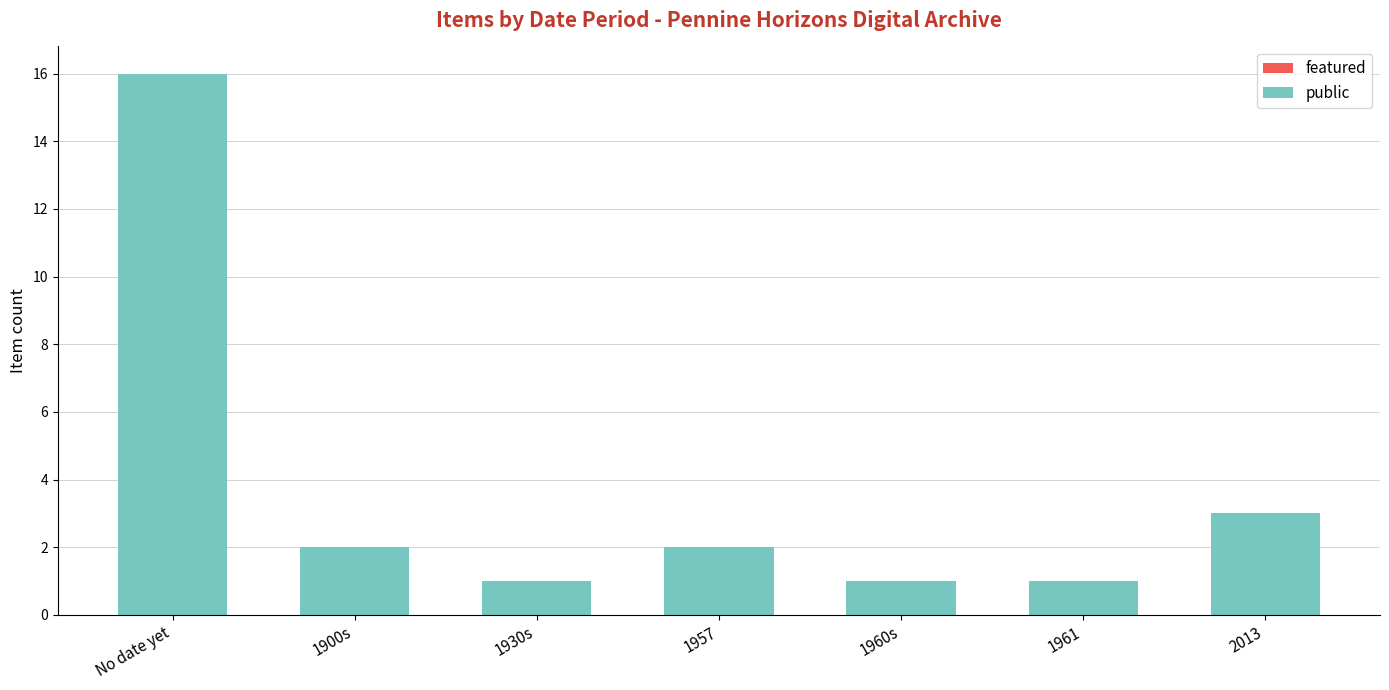

Reading right to left, transcribe all the data shown in this chart.

2013=3	1961=1	1960s=1	1957=2	1930s=1	1900s=2	No date yet=16